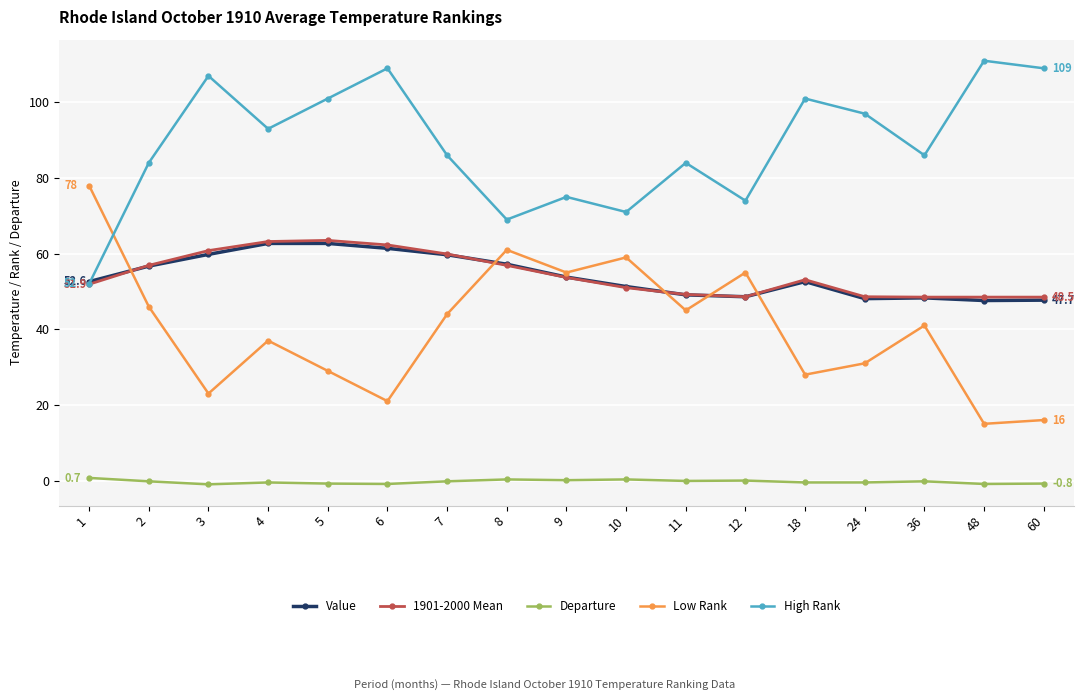

True or false: High Rank and Departure cross at least once.

False